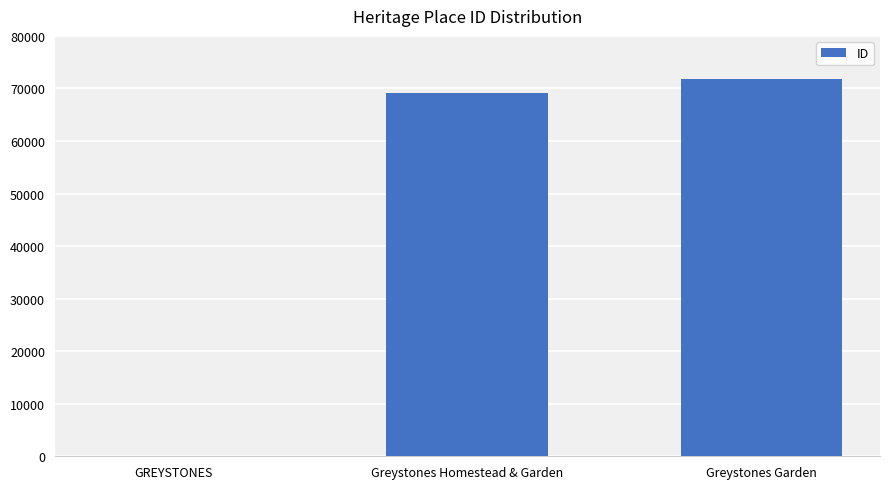

Between GREYSTONES and Greystones Garden, which is larger?

Greystones Garden